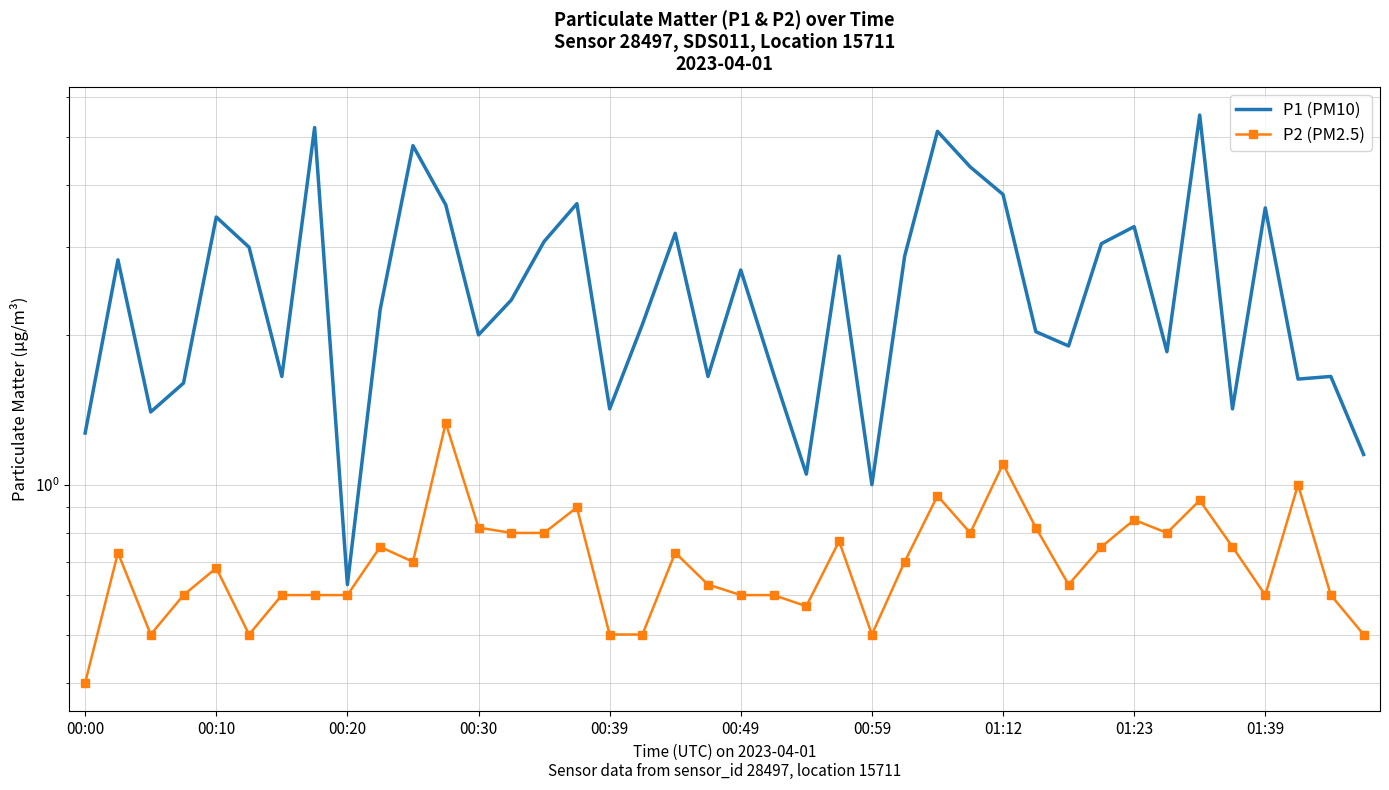

At which category is the sum across all series the highest?

34